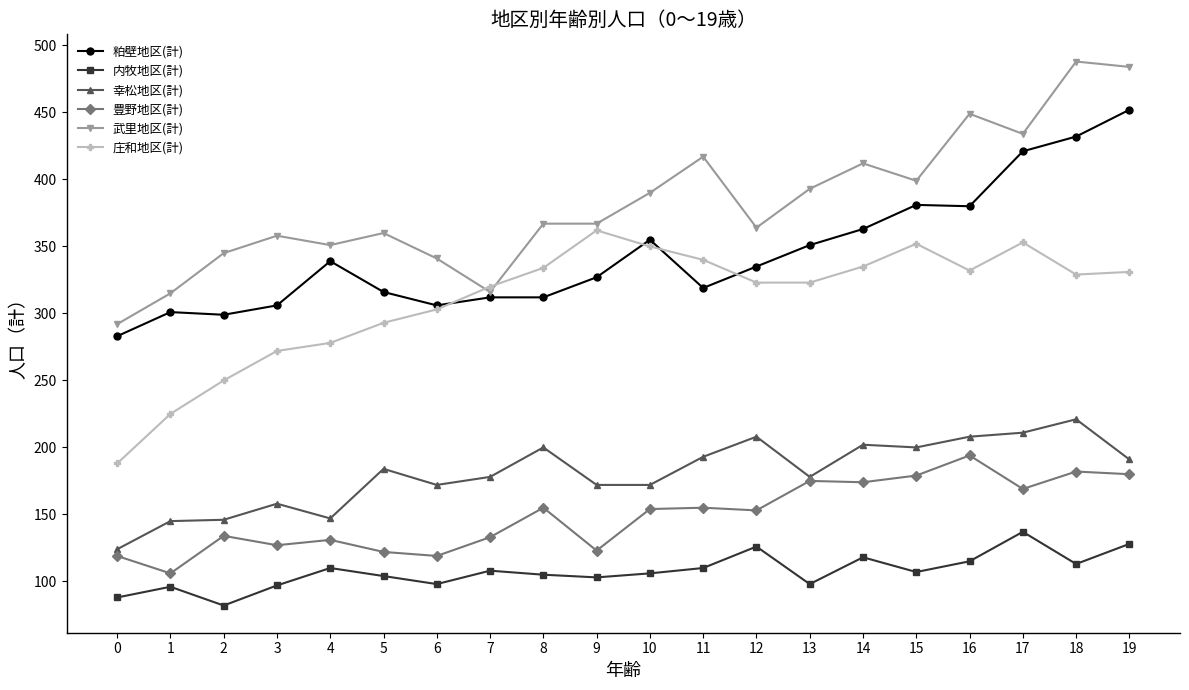

Which category has the highest value in the 幸松地区(計) series?

18